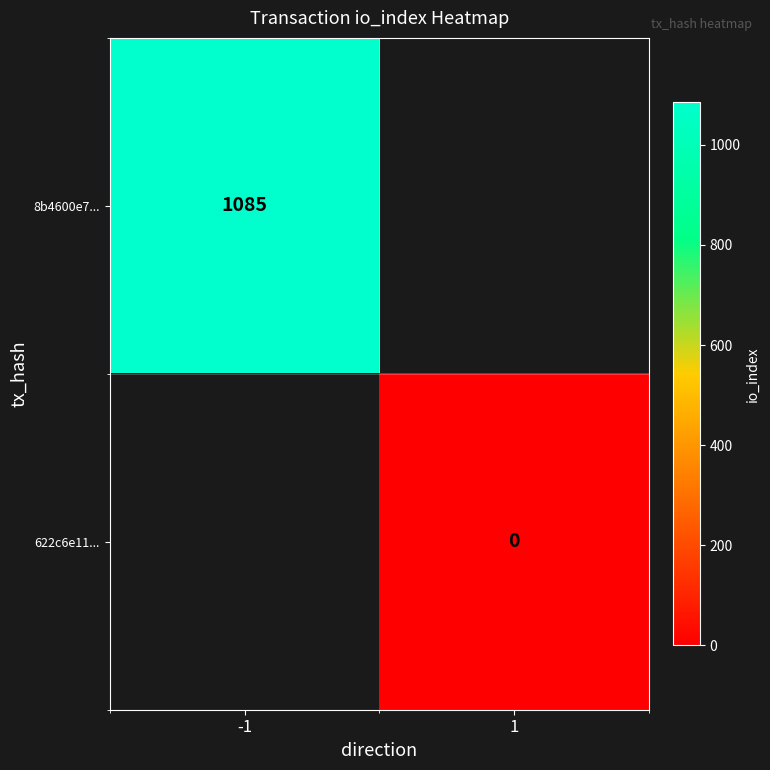

Is it true that 8b4600e7... equals 1655 at -1?

False